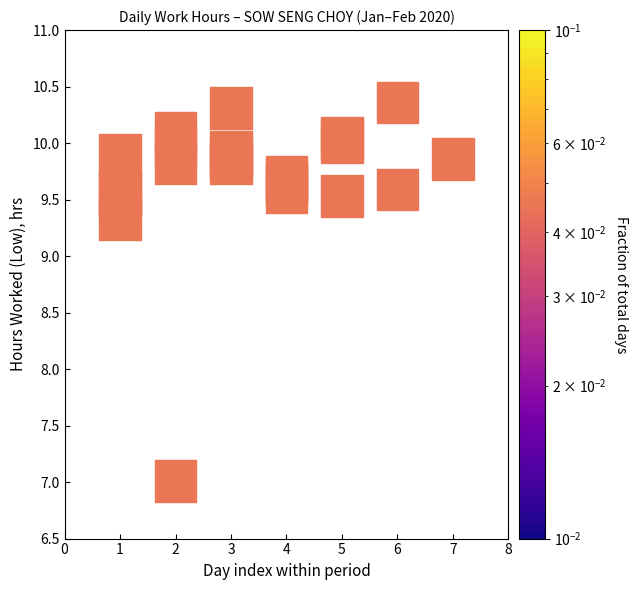

What Y value in the scatter plot is closest to 8?

7.0